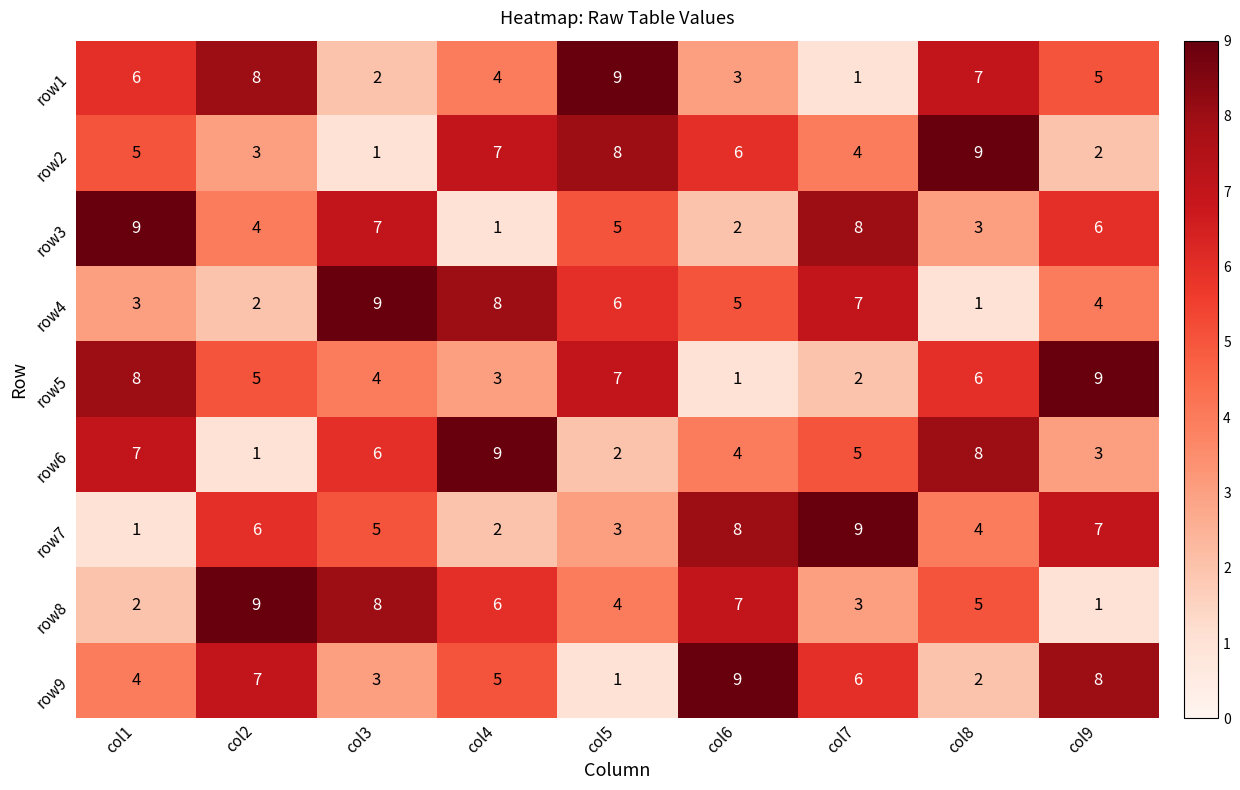

What is the total value across all series at col2?

45